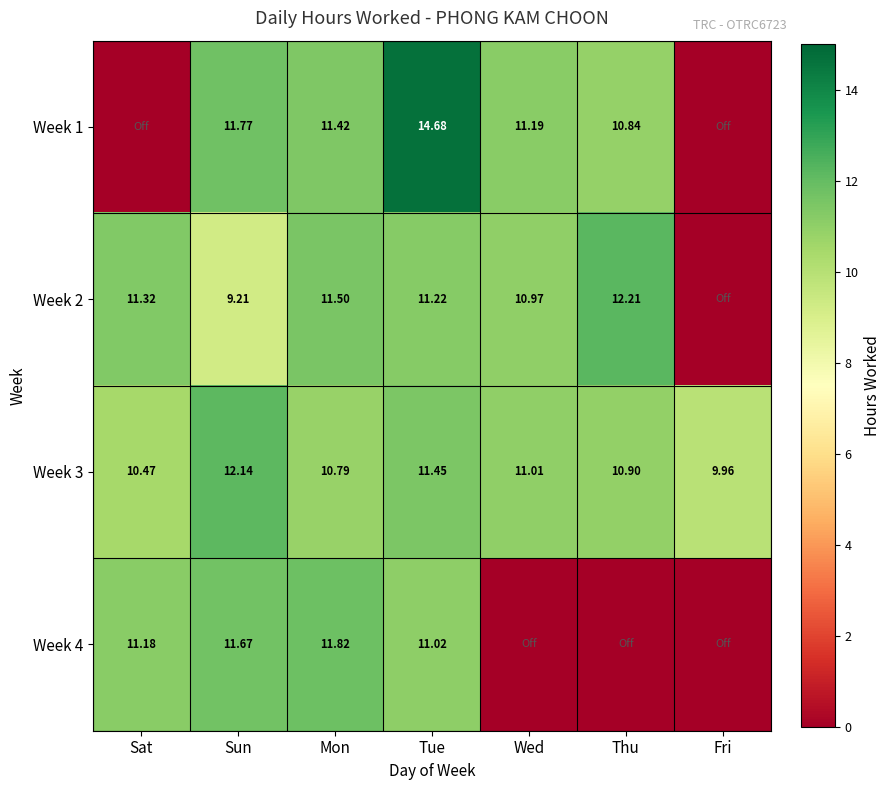

How many values in the Week 3 series exceed 10?

6